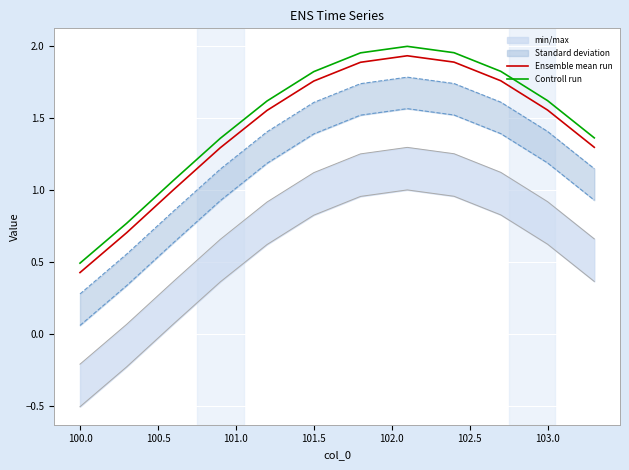

Reading left to right, transcribe all the data shown in this chart.

min/max: -0.5	-0.2	0.1	0.4	0.6	0.8	1.0	1.0	1.0	0.8	0.6	0.4
min/max : -0.2	0.1	0.4	0.7	0.9	1.1	1.3	1.3	1.3	1.1	0.9	0.7
Standard deviation: 0.1	0.3	0.6	0.9	1.2	1.4	1.5	1.6	1.5	1.4	1.2	0.9
Standard deviation : 0.3	0.6	0.9	1.1	1.4	1.6	1.7	1.8	1.7	1.6	1.4	1.1
Ensemble mean run: 0.4	0.7	1.0	1.3	1.6	1.8	1.9	1.9	1.9	1.8	1.6	1.3
Controll run: 0.5	0.8	1.1	1.4	1.6	1.8	2.0	2.0	2.0	1.8	1.6	1.4